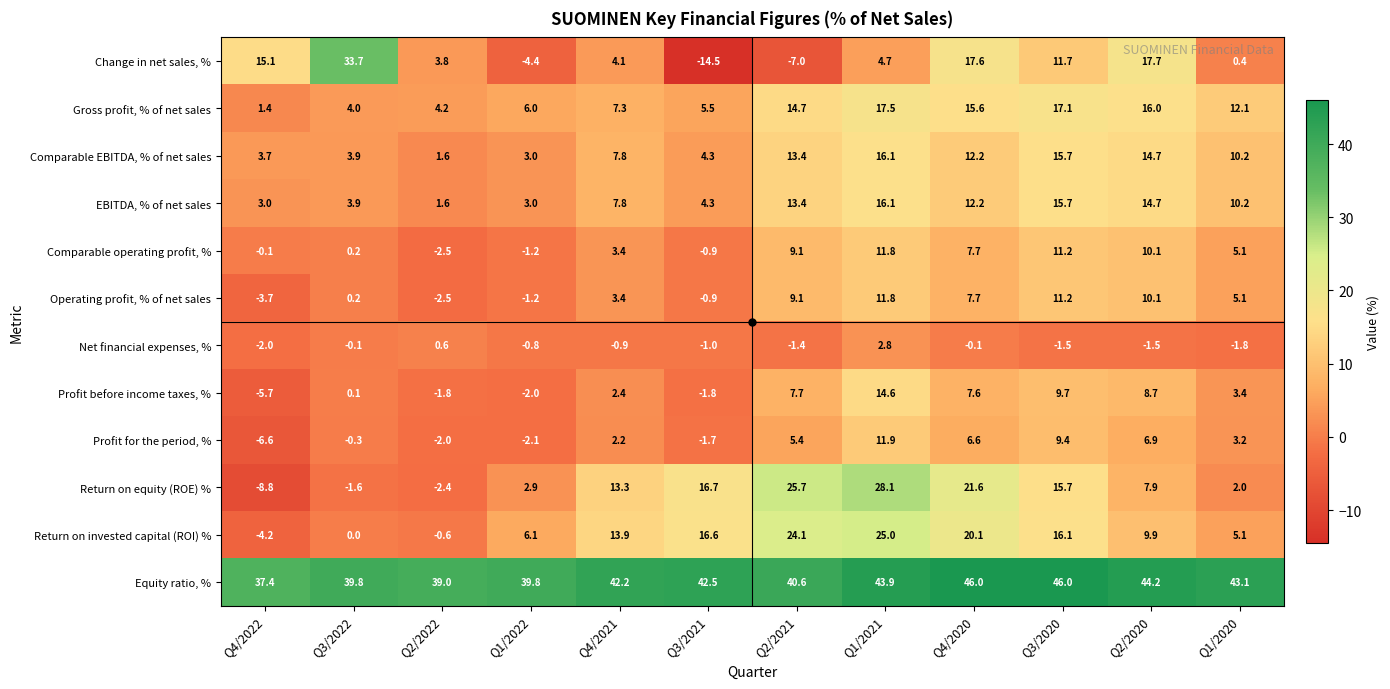

What is the difference between the second highest and second lowest values in the Equity ratio, % series?

7.0